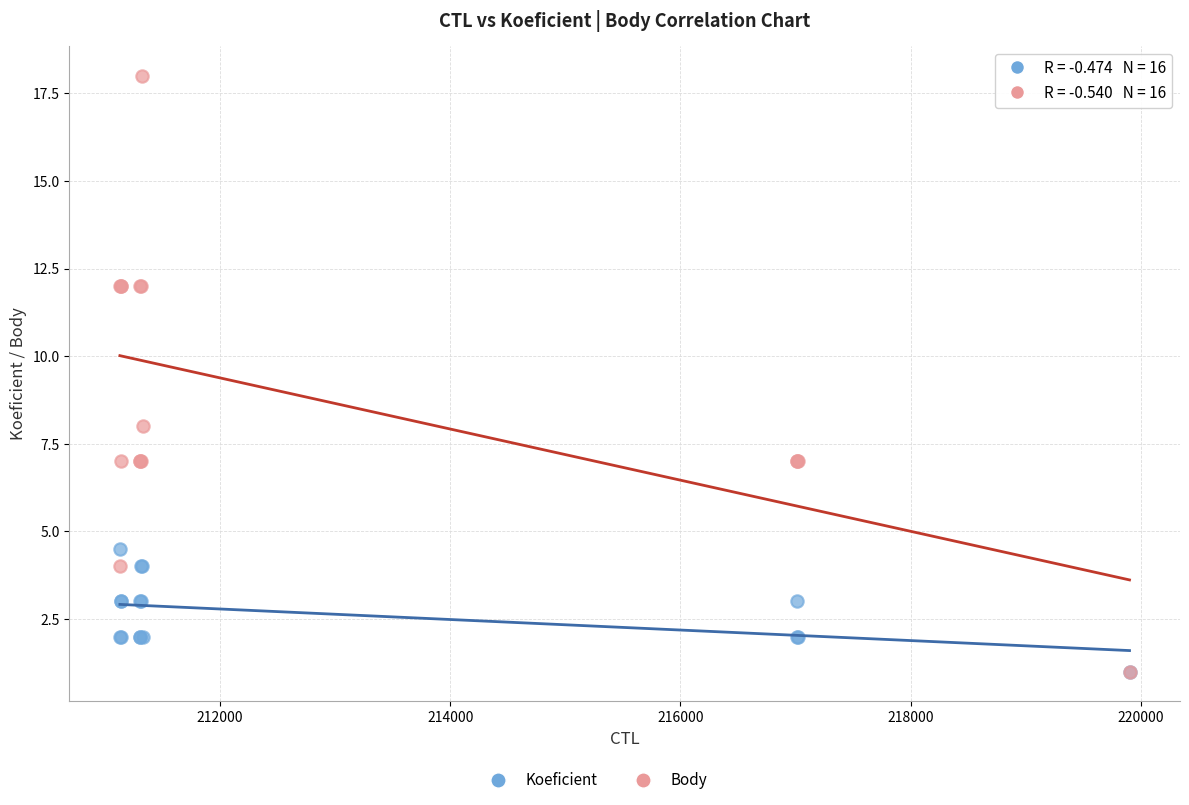

Across all series, what Y value is closest to 9?

8.0